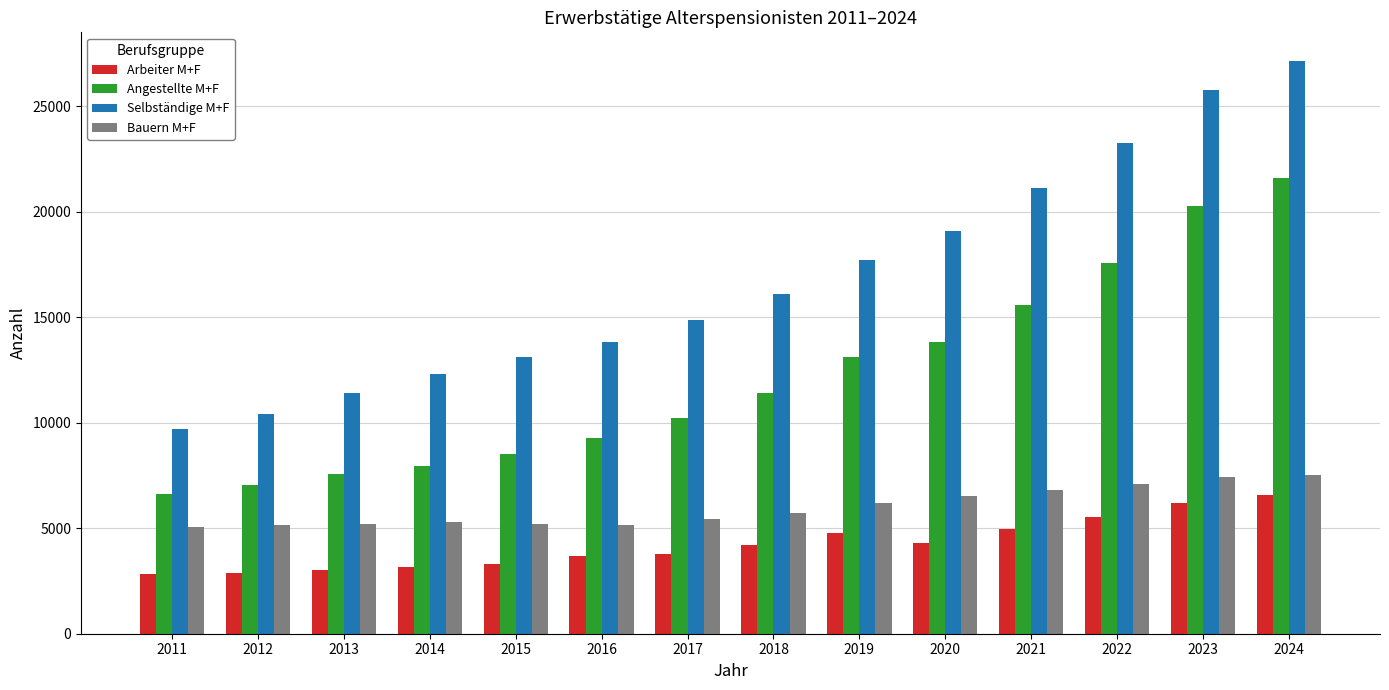

True or false: Angestellte M+F has a value of 12934 at 2013.

False